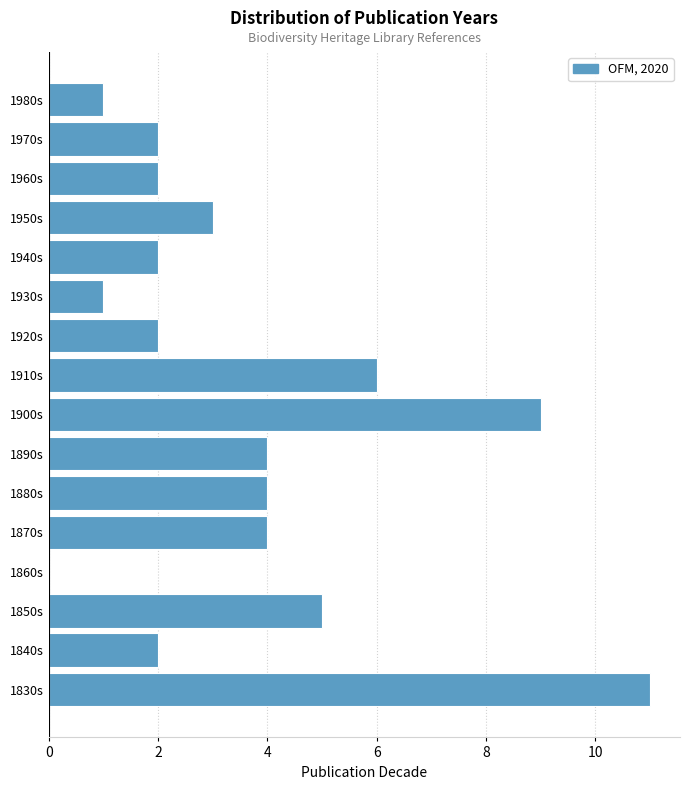

Reading bottom to top, what are all the values shown in this chart?

1830s=11	1840s=2	1850s=5	1860s=0	1870s=4	1880s=4	1890s=4	1900s=9	1910s=6	1920s=2	1930s=1	1940s=2	1950s=3	1960s=2	1970s=2	1980s=1